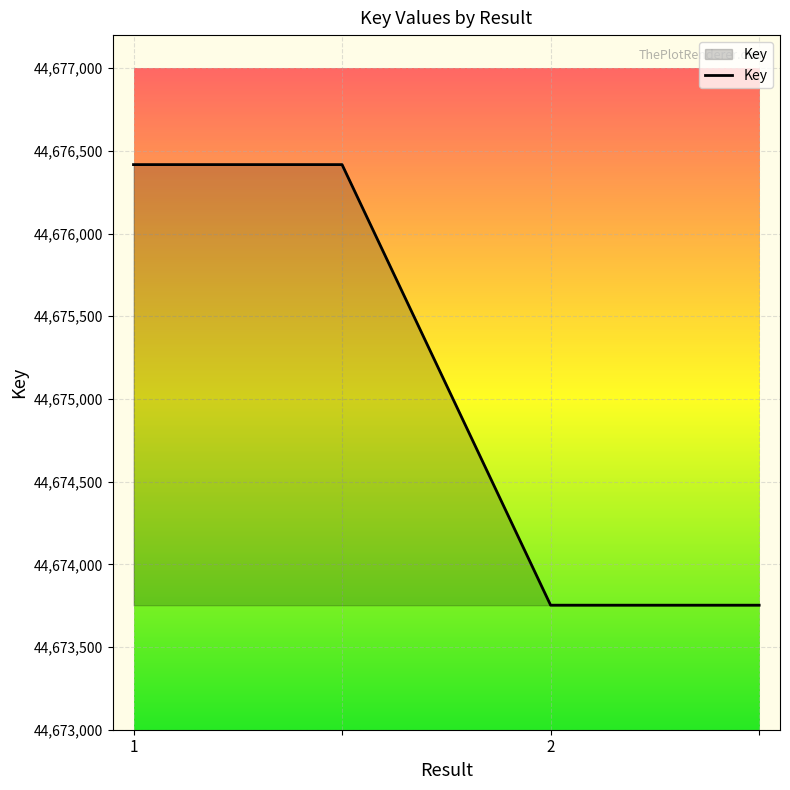

How many lines are shown in the chart?

1